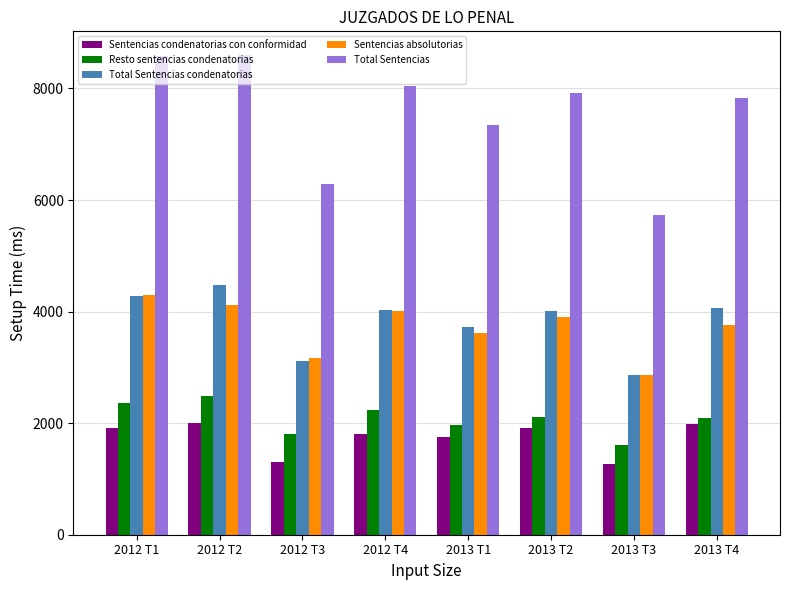

Is the value of Sentencias absolutorias at 2013 T2 greater than the value of Resto sentencias condenatorias at 2012 T3?

Yes